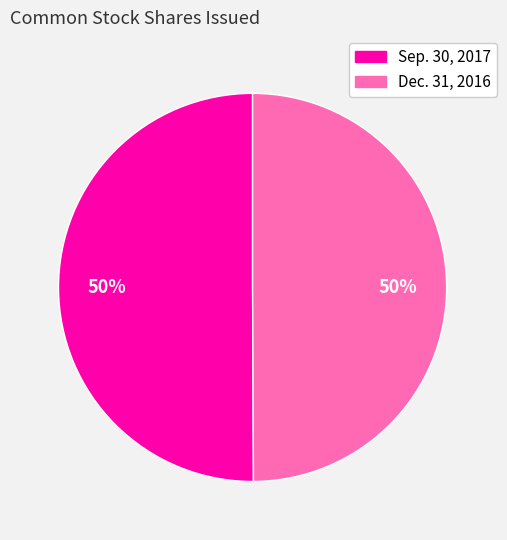

To the nearest percent, what is the average slice percentage?

50%